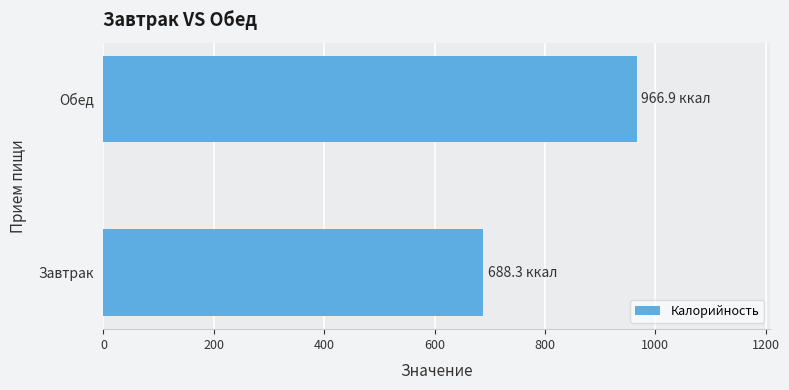

Reading bottom to top, transcribe all the data shown in this chart.

688.3	966.9